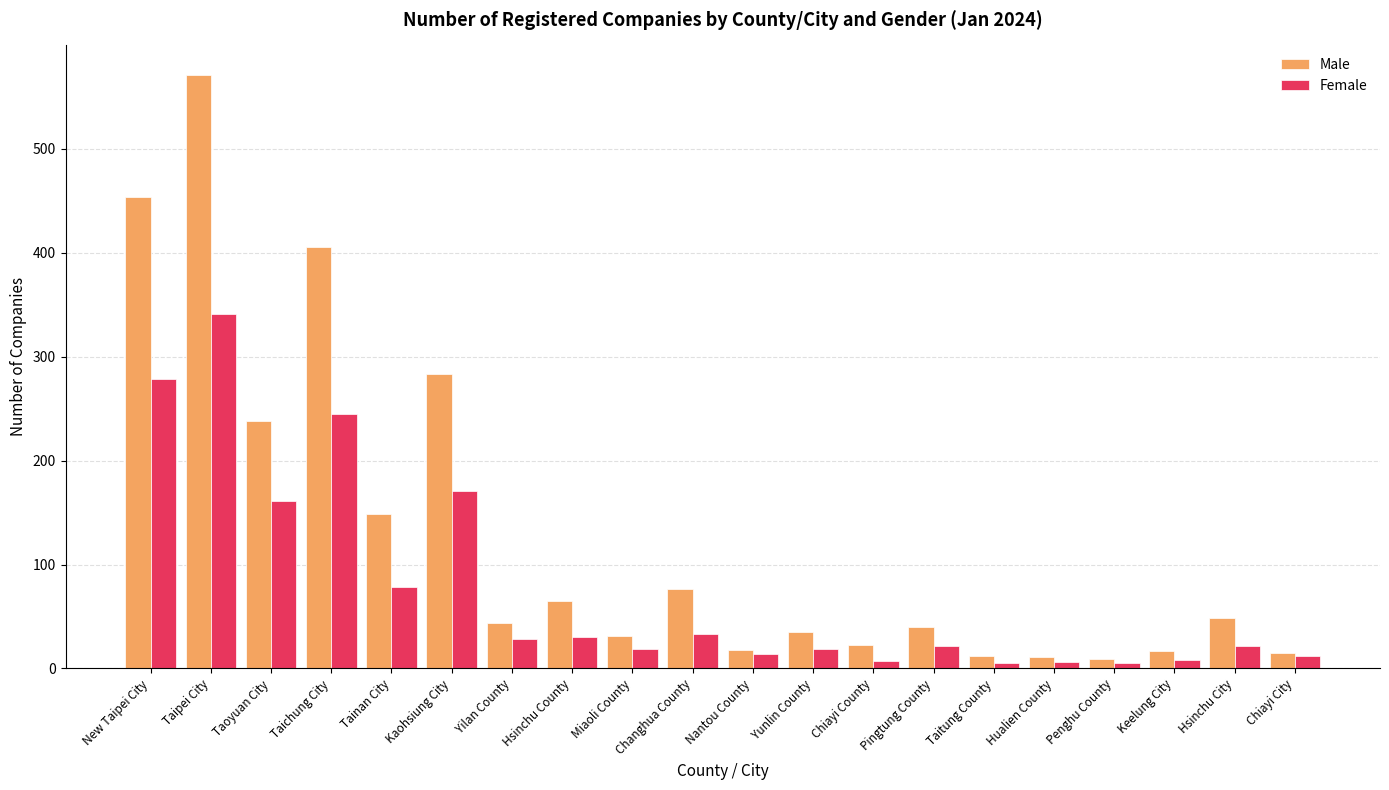

How many distinct data groups are displayed?

2